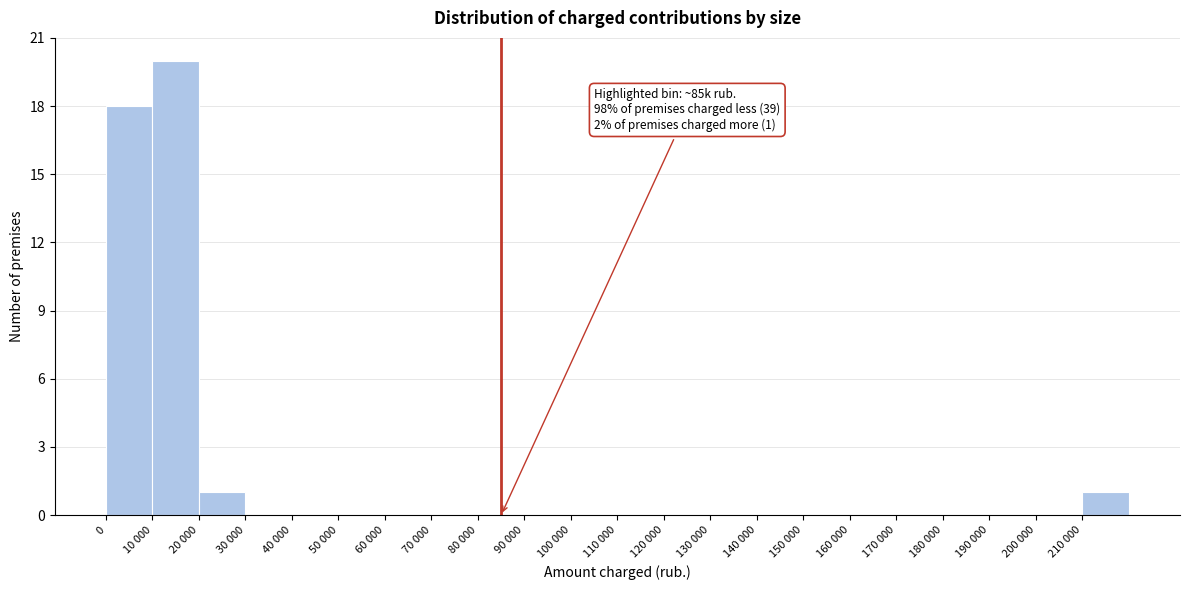

Reading right to left, list all the values displayed in this chart.

210 000=1	200 000=0	190 000=0	180 000=0	170 000=0	160 000=0	150 000=0	140 000=0	130 000=0	120 000=0	110 000=0	100 000=0	90 000=0	80 000=0	70 000=0	60 000=0	50 000=0	40 000=0	30 000=0	20 000=1	10 000=20	0=18